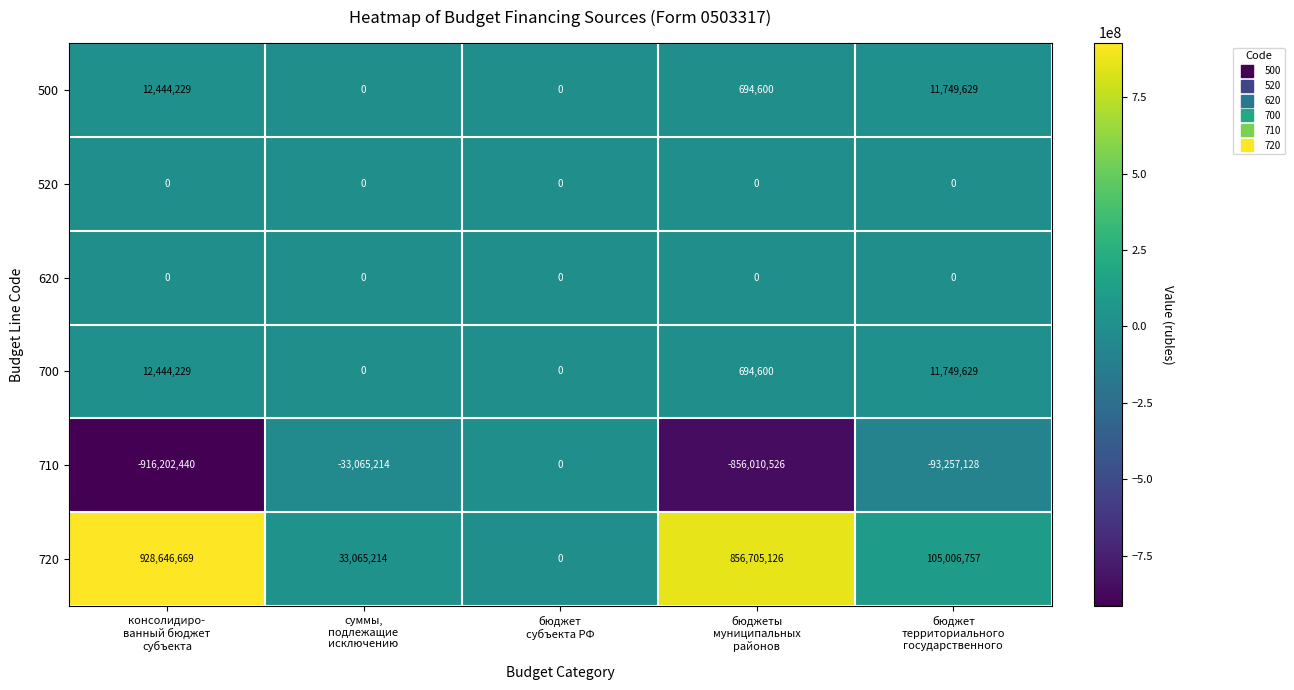

Which series has the widest spread of values?

720